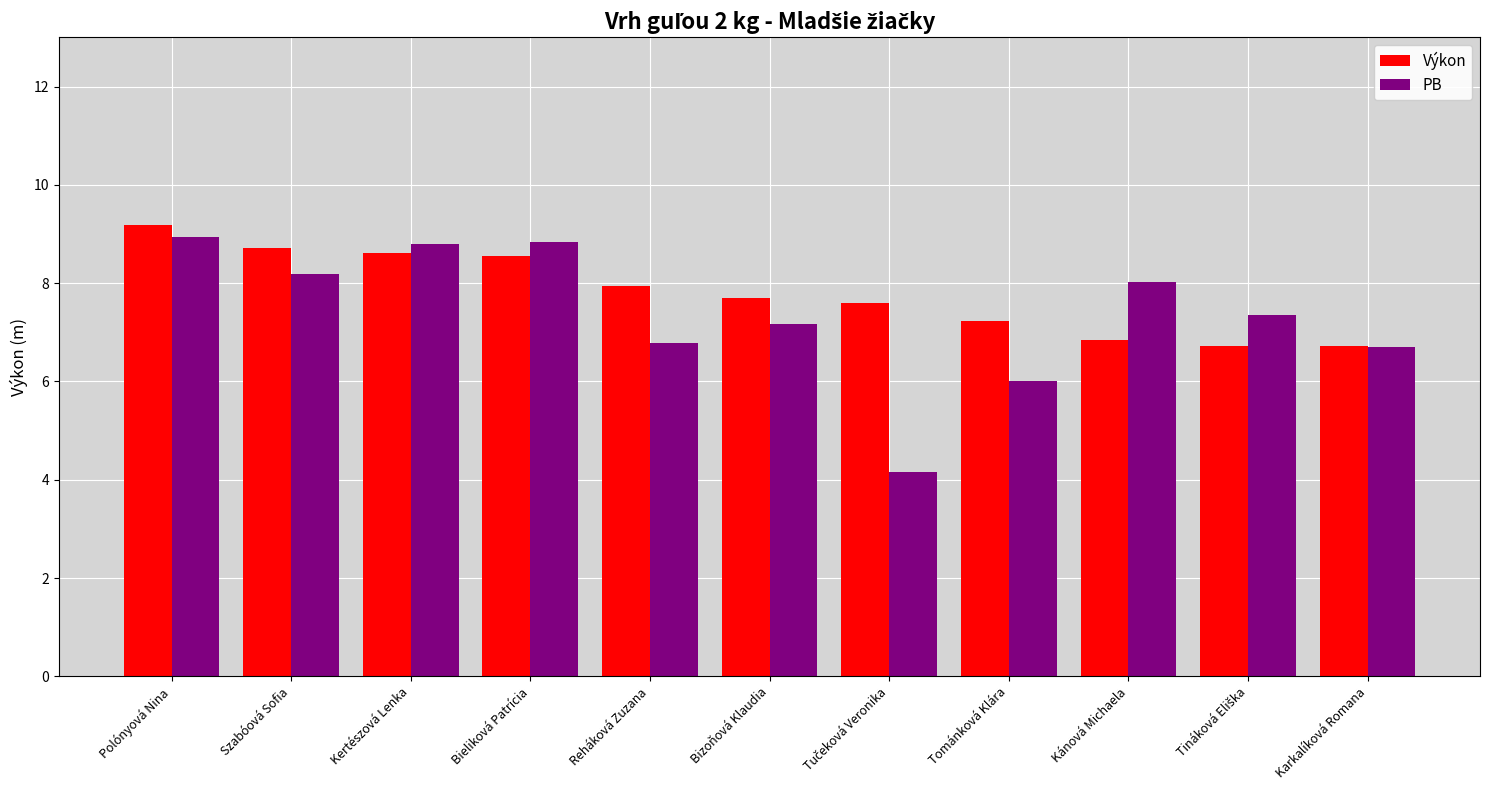

How many values in the Výkon series are below 7?

3